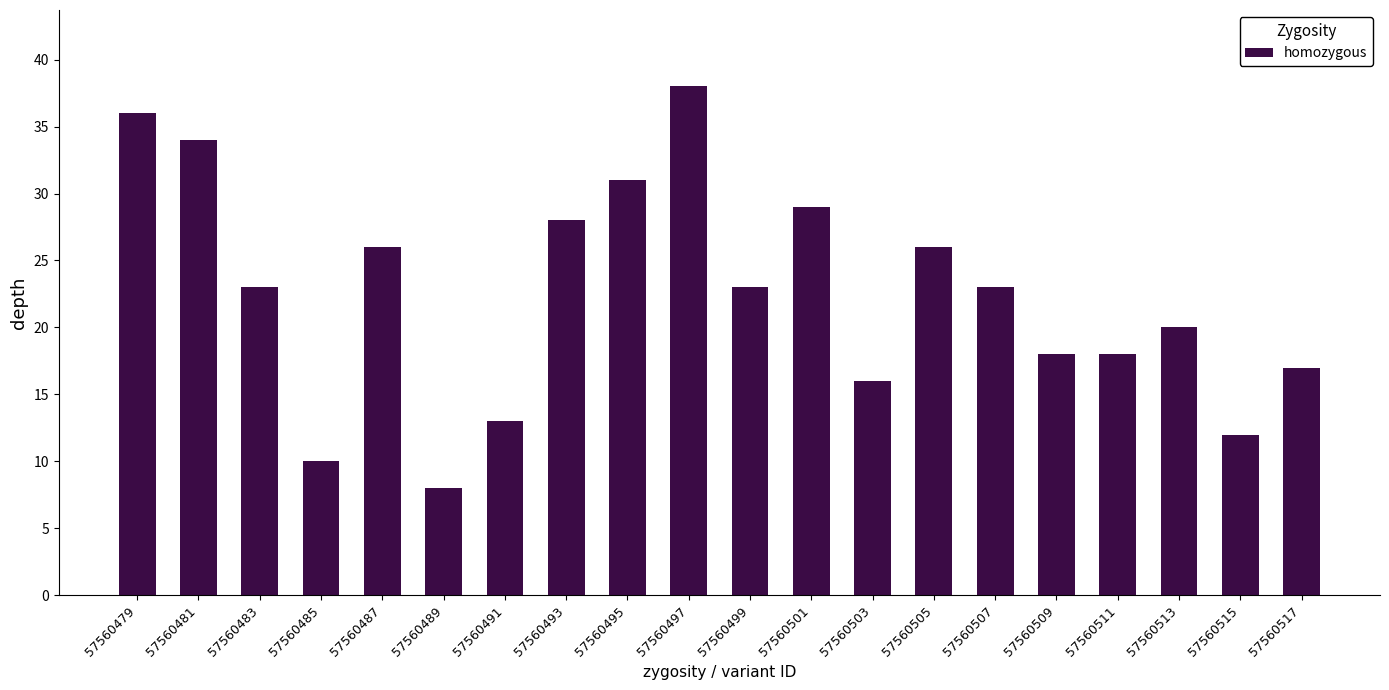

What is the difference between the values at 57560479 and 57560513?

16